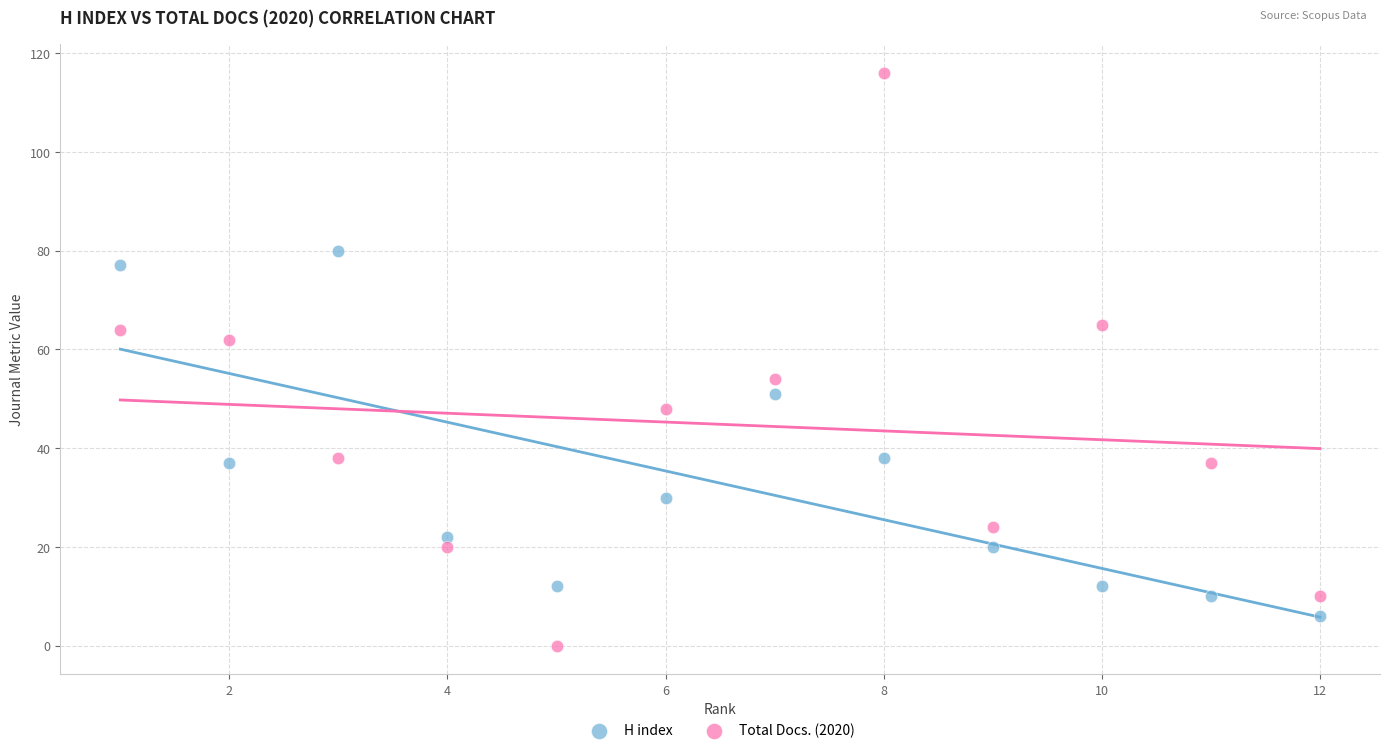

What are all the series names shown in the legend?

H index, Total Docs. (2020)